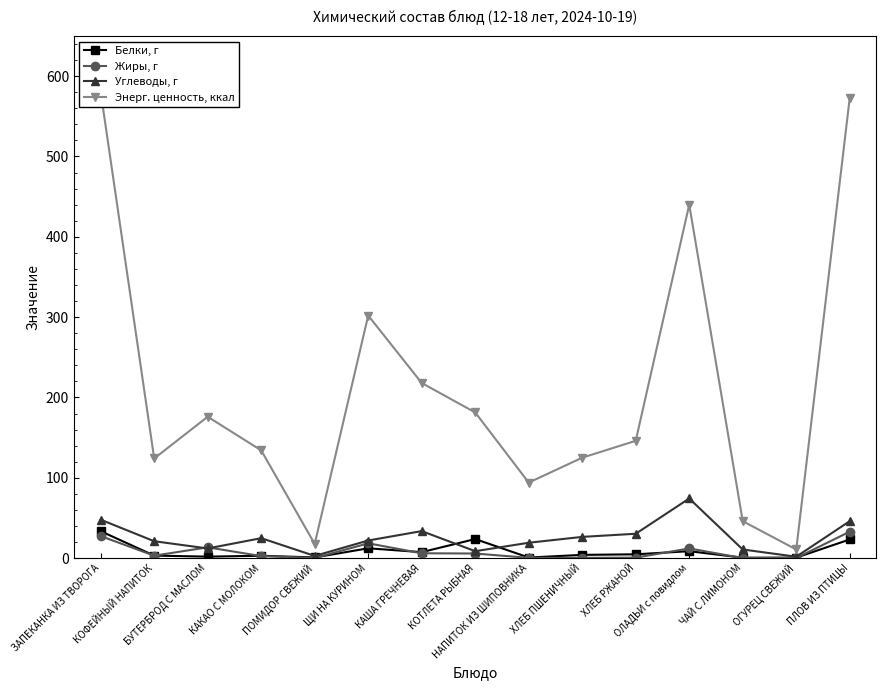

What is the label of the 6th point from the left?

ЩИ НА КУРИНОМ